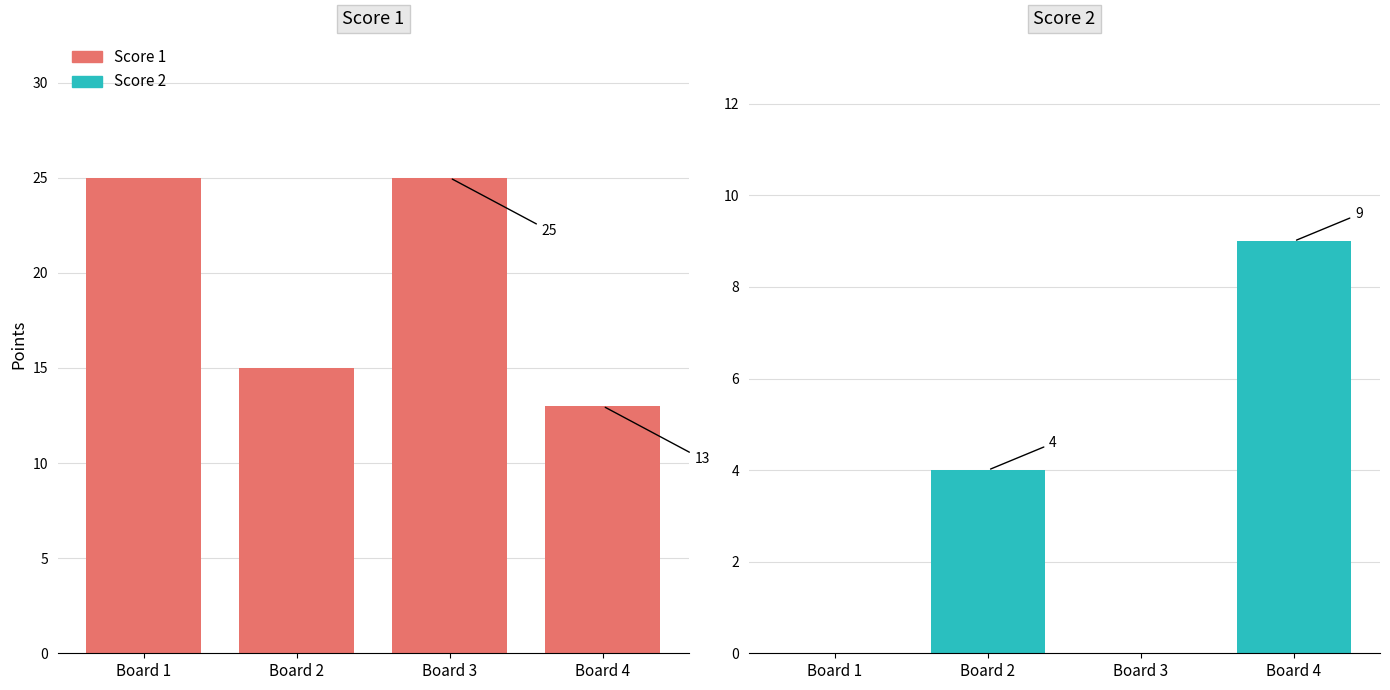

The Score 2 series shows 2 at Board 2. True or false?

False